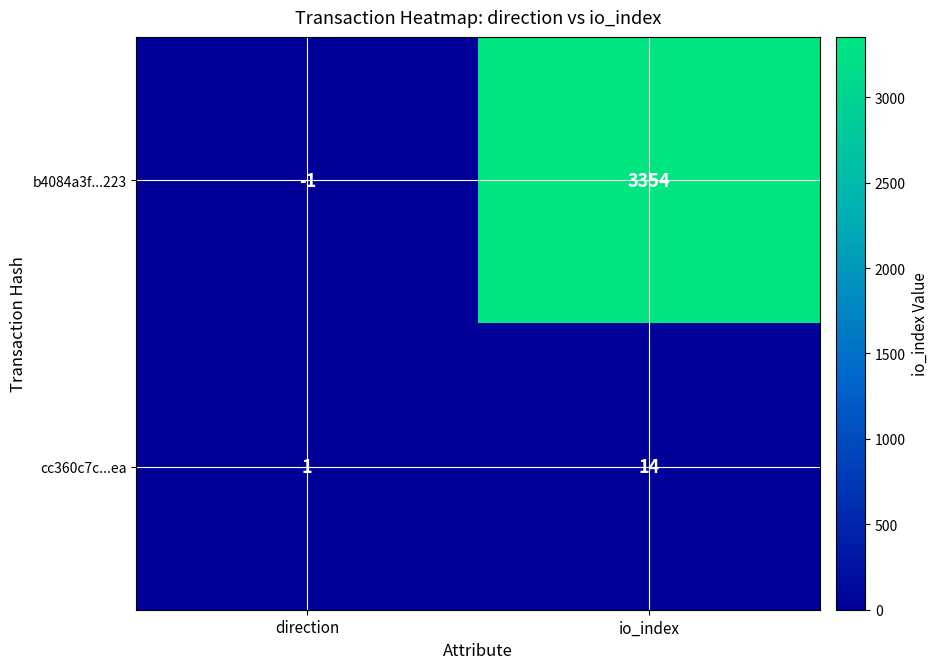

Rank the categories by b4084a3f...223 value from highest to lowest.

io_index, direction